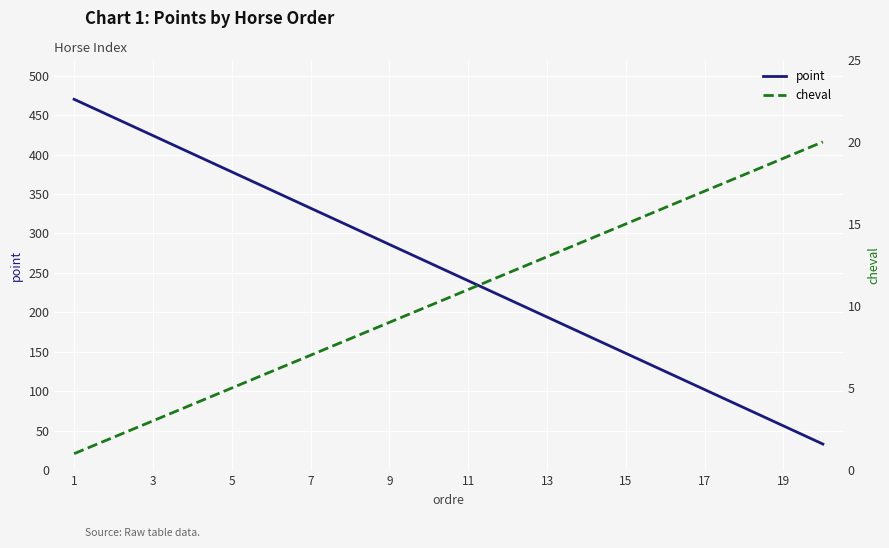

What is the highest value of the point series?

470